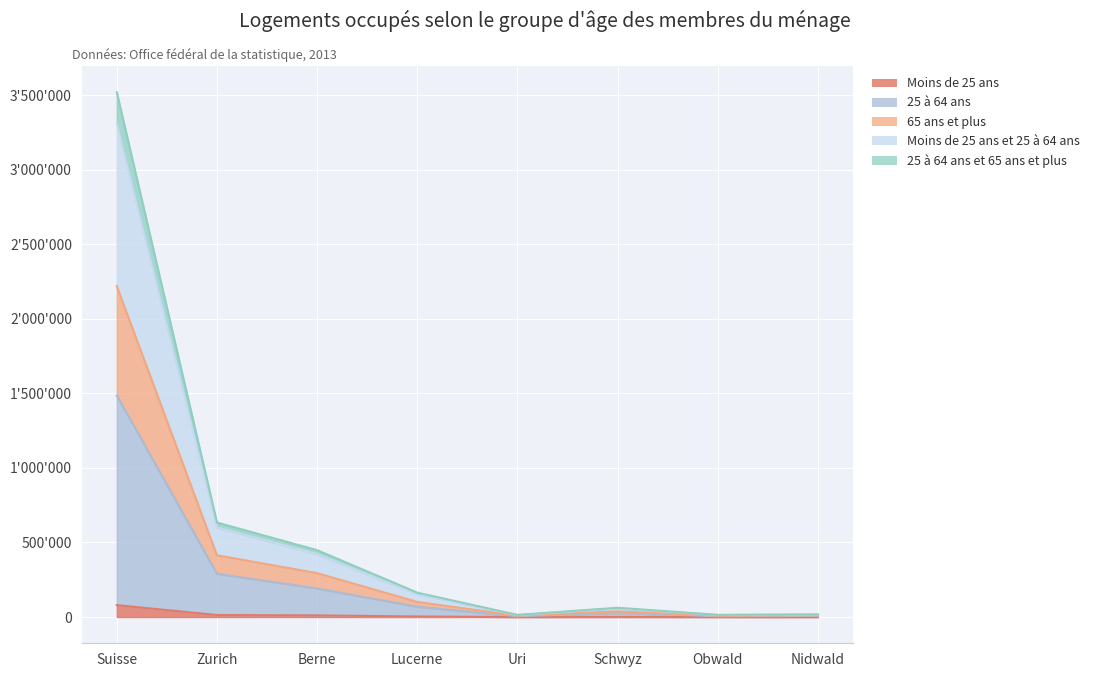

True or false: Moins de 25 ans and Moins de 25 ans et 25 à 64 ans cross at least once.

False